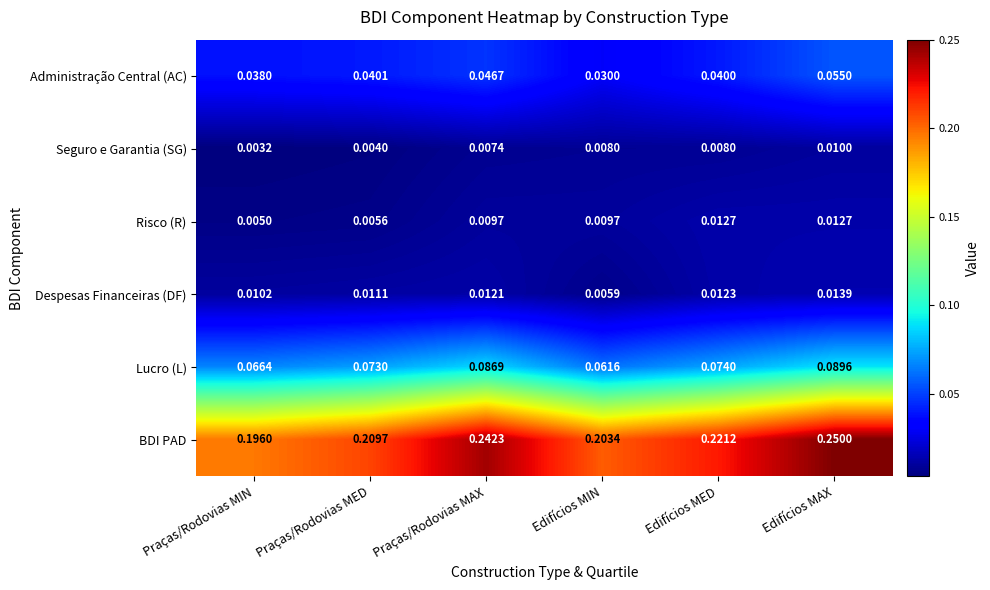

Which category has the highest value across all series?

Edifícios MAX